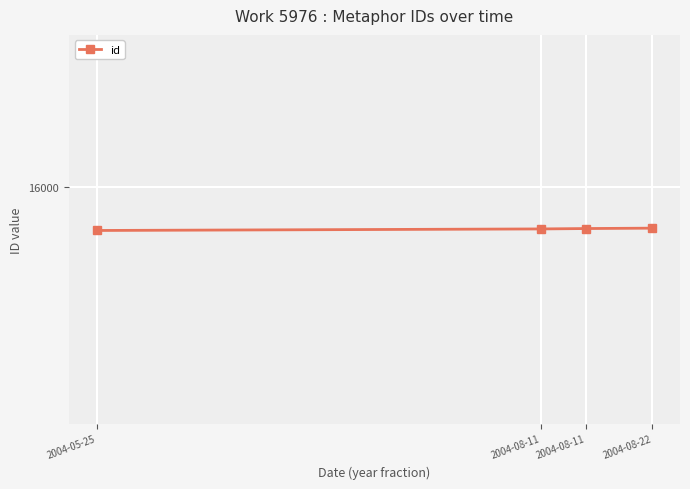

What is the label of the 3rd point from the right?

2004-08-11